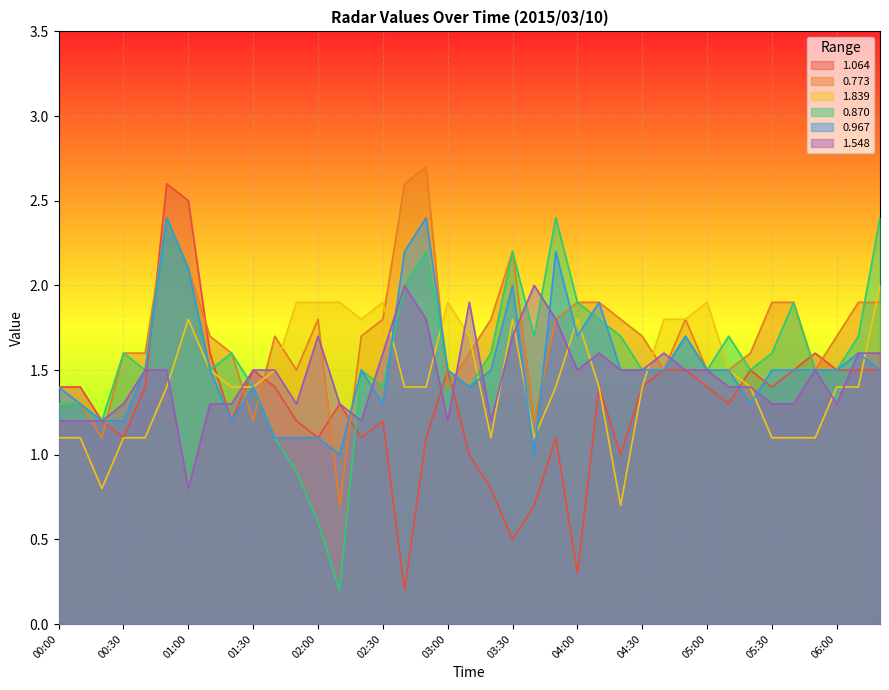

What is the value of the 0.967 point at the 38th from the left?

1.6